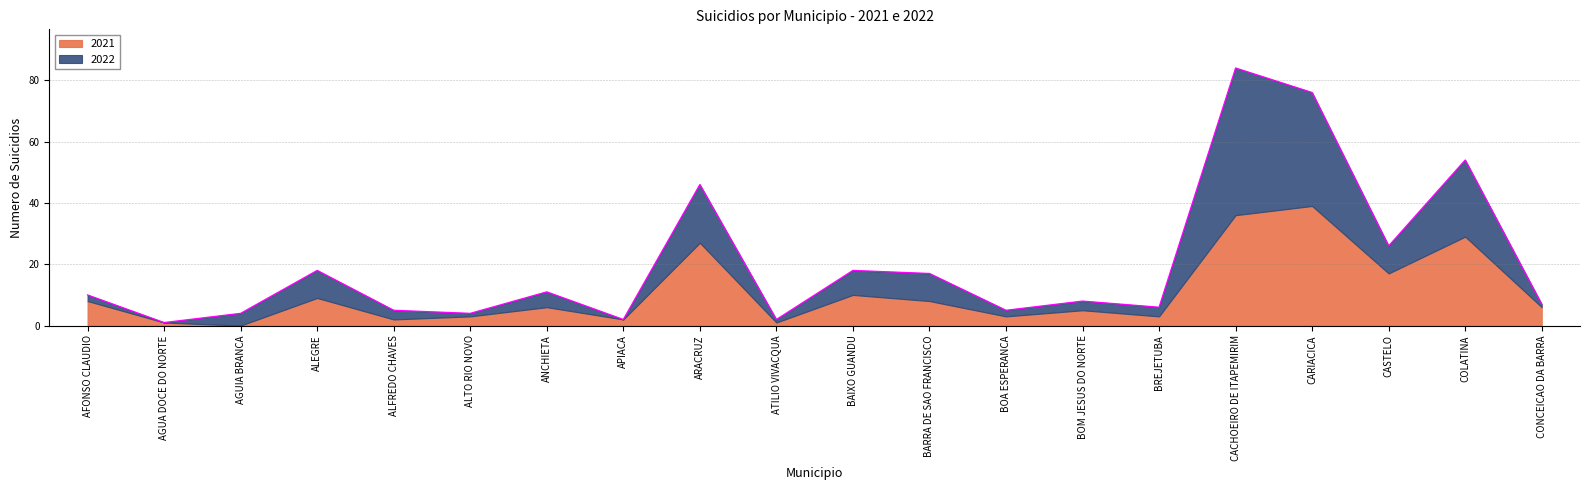

Is it true that the value at CASTELO is 26?

True